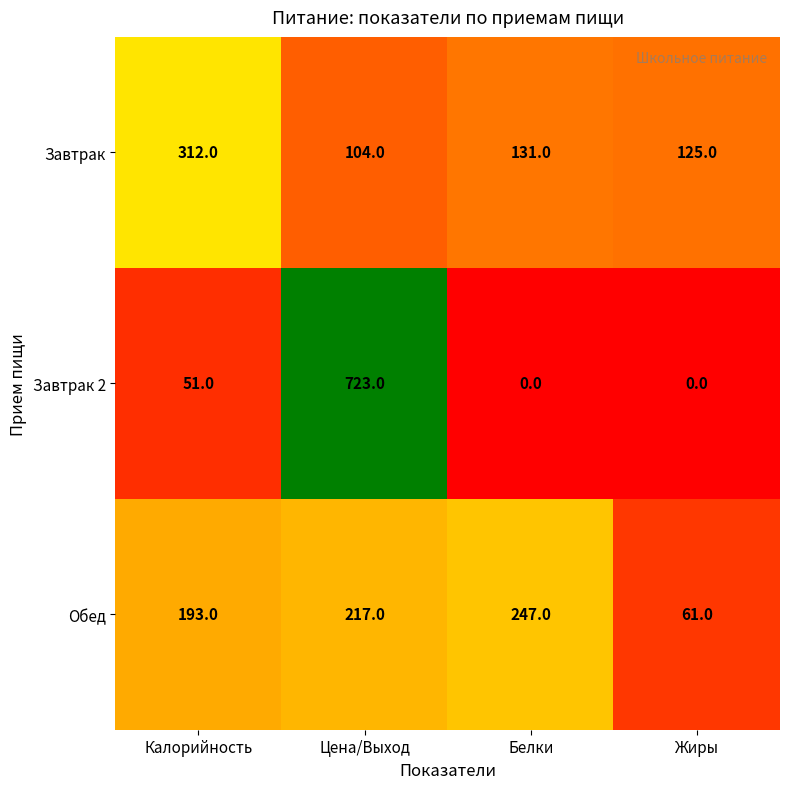

Which series changed the most between Цена/Выход and Белки?

Завтрак 2